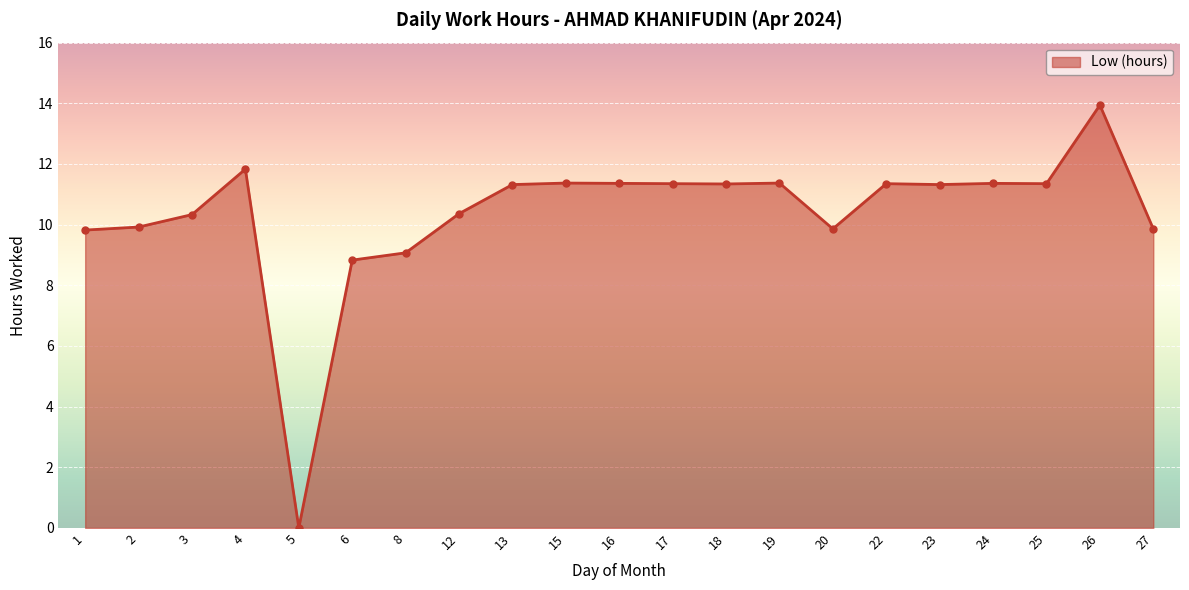

What is the sum of the values at 6 and 5?

8.8